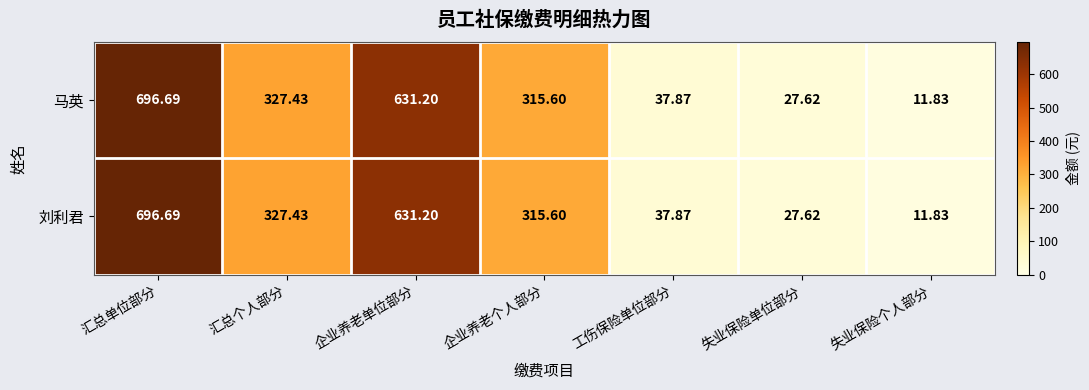

Where does the 刘利君 series first go above 315?

汇总单位部分